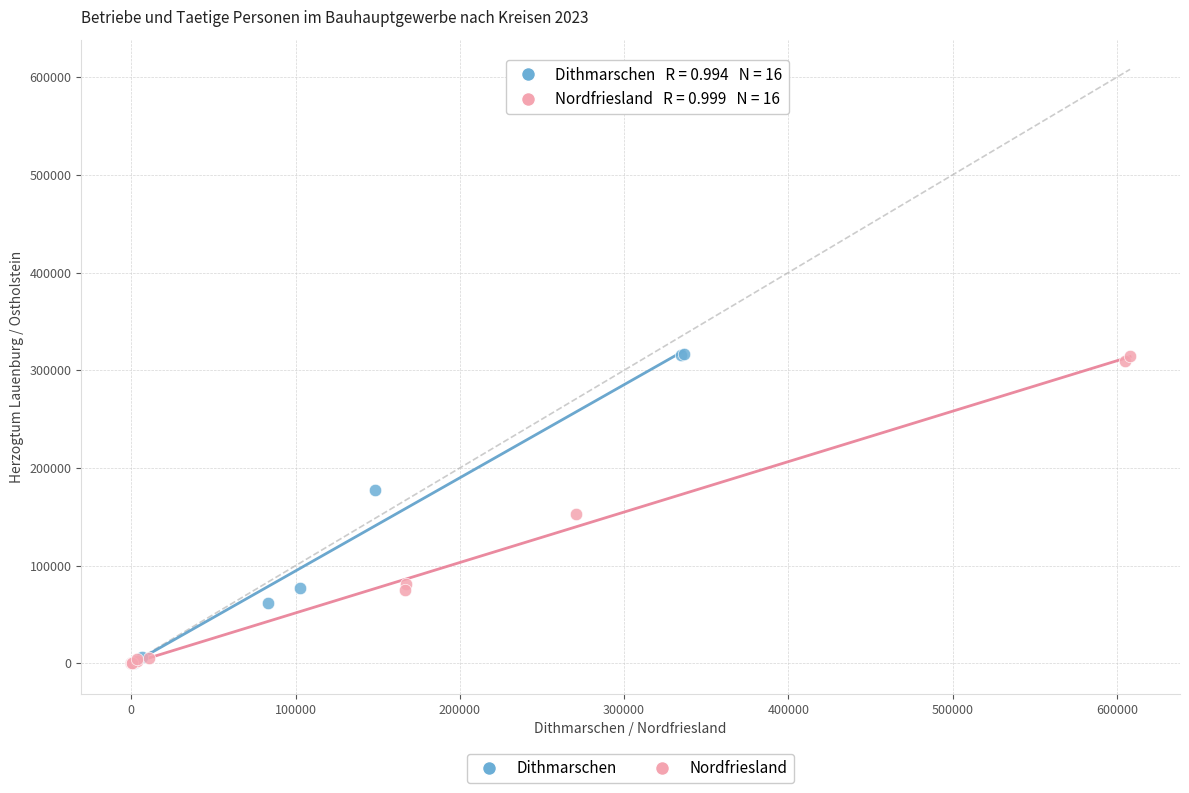

What are all the series names shown in the legend?

Dithmarschen, Nordfriesland